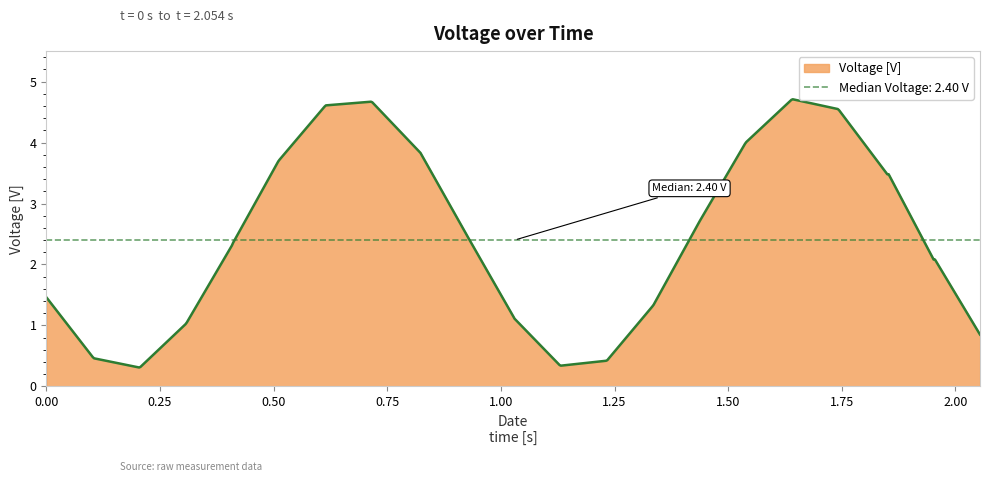

What is the label of the 4th point from the left?

0.204